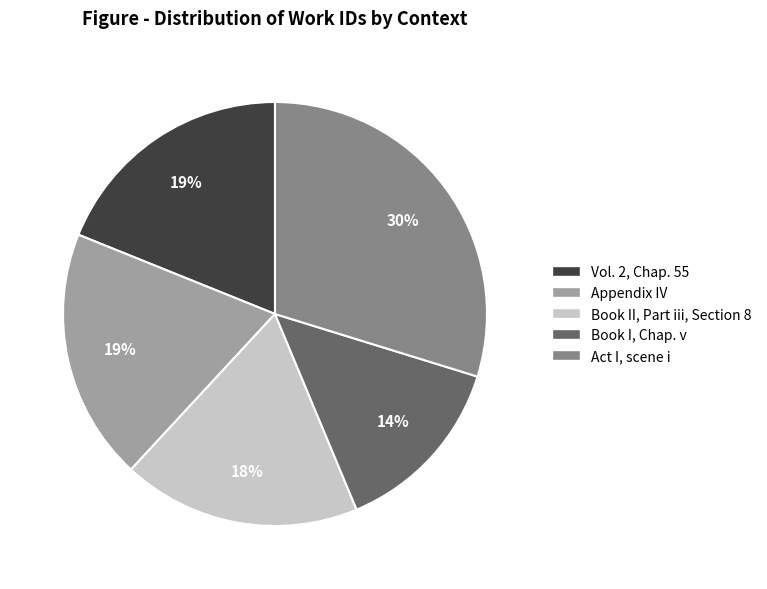

Approximately how many times larger is the value at Vol. 2, Chap. 55 compared to Act I, scene i?

0.6